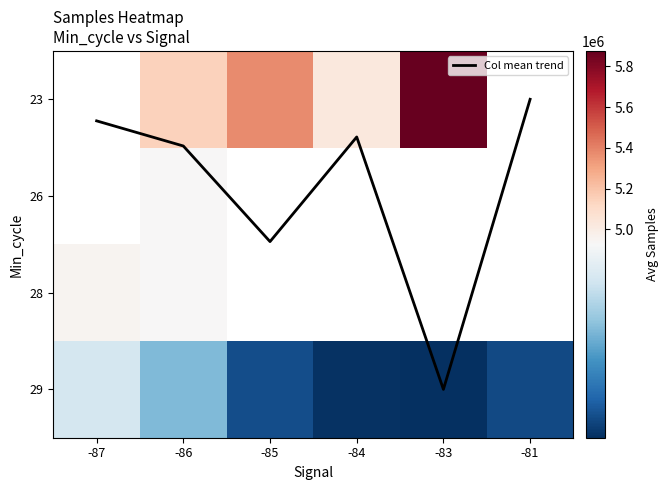

At which category is the sum across all series the highest?

-86